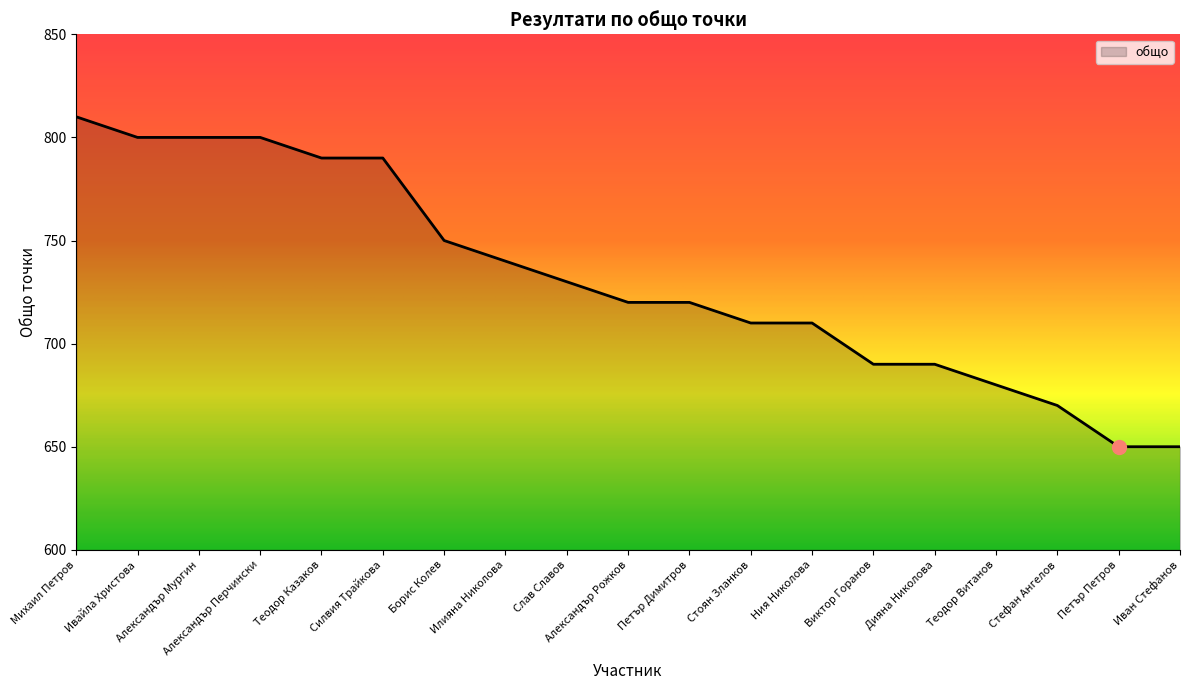

What position from the right is Ния Николова?

7